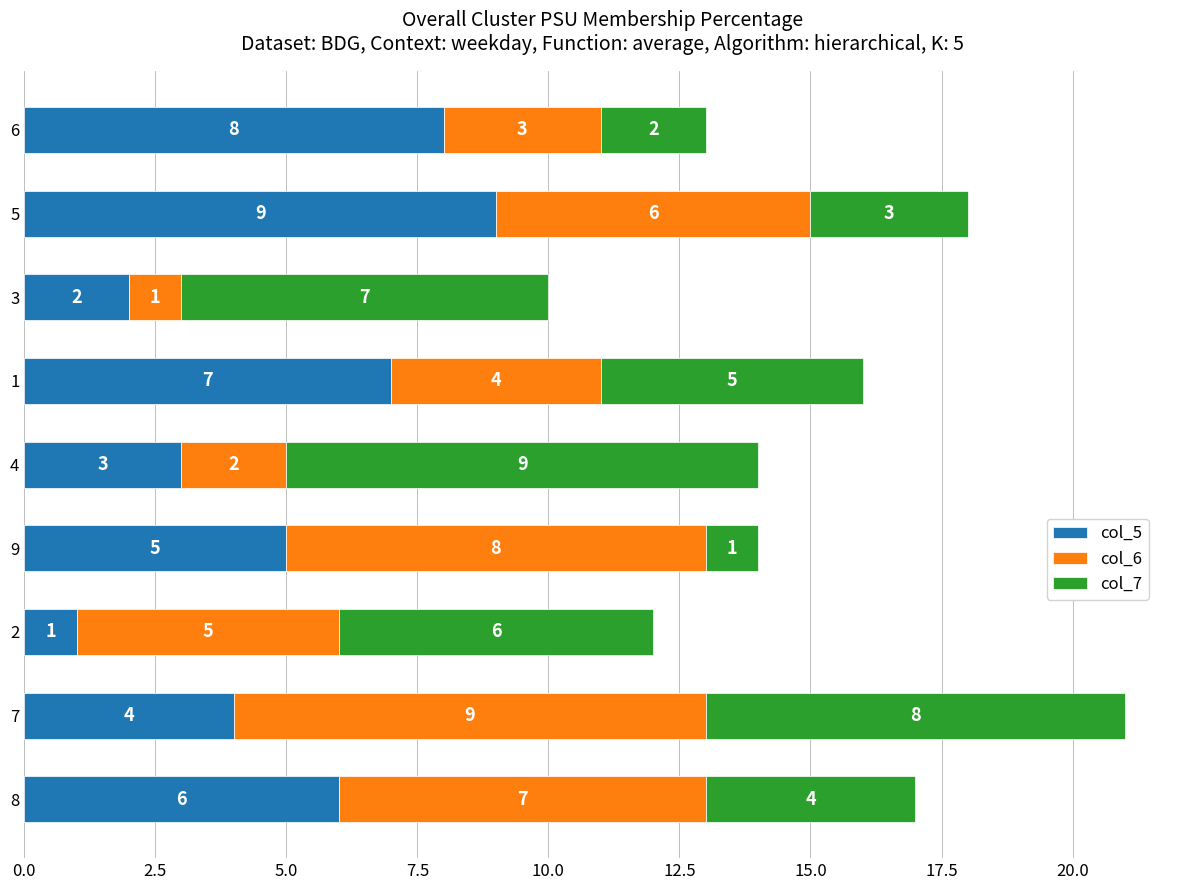

What is the highest value of the col_5 series?

9